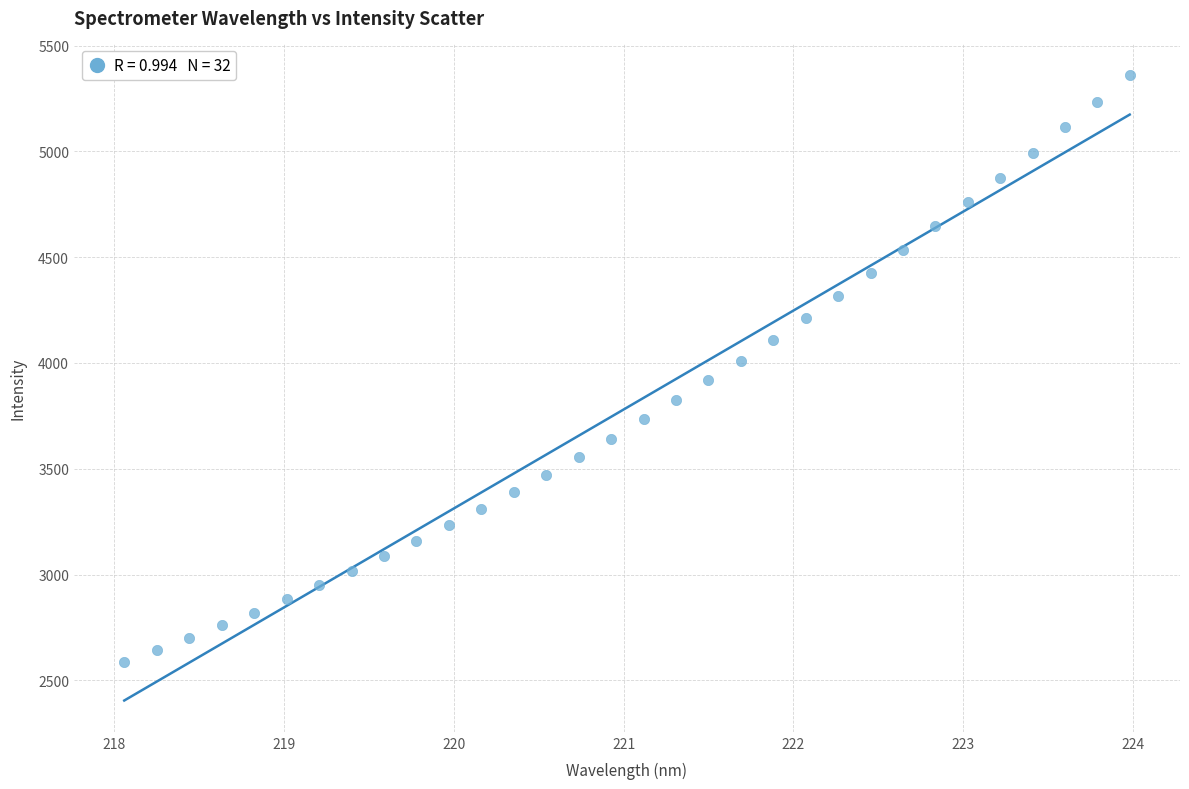

What is the range of X values (max minus min)?

5.9